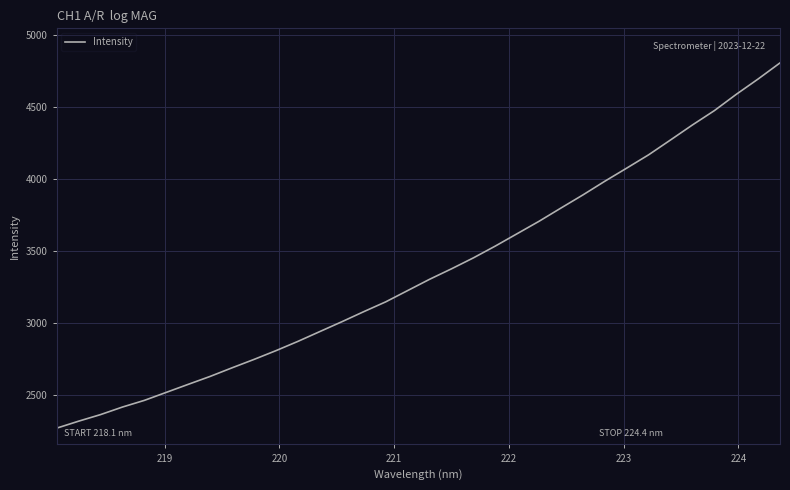

How many distinct data groups are displayed?

1